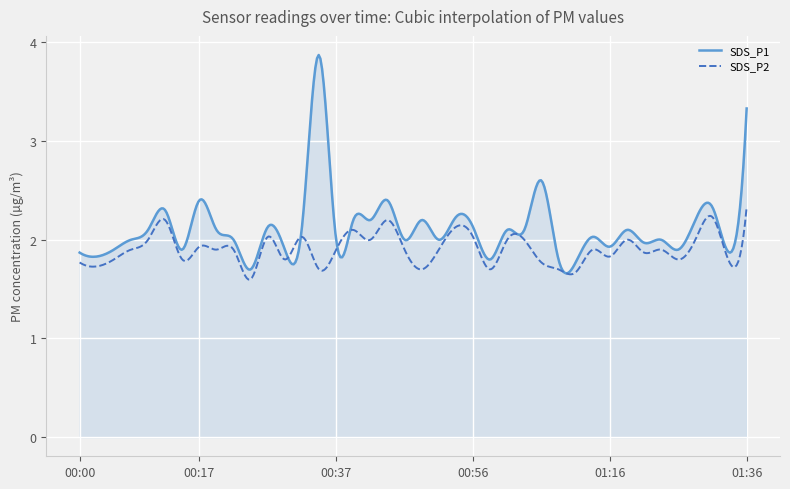

Which series has the largest total across all categories?

SDS_P1